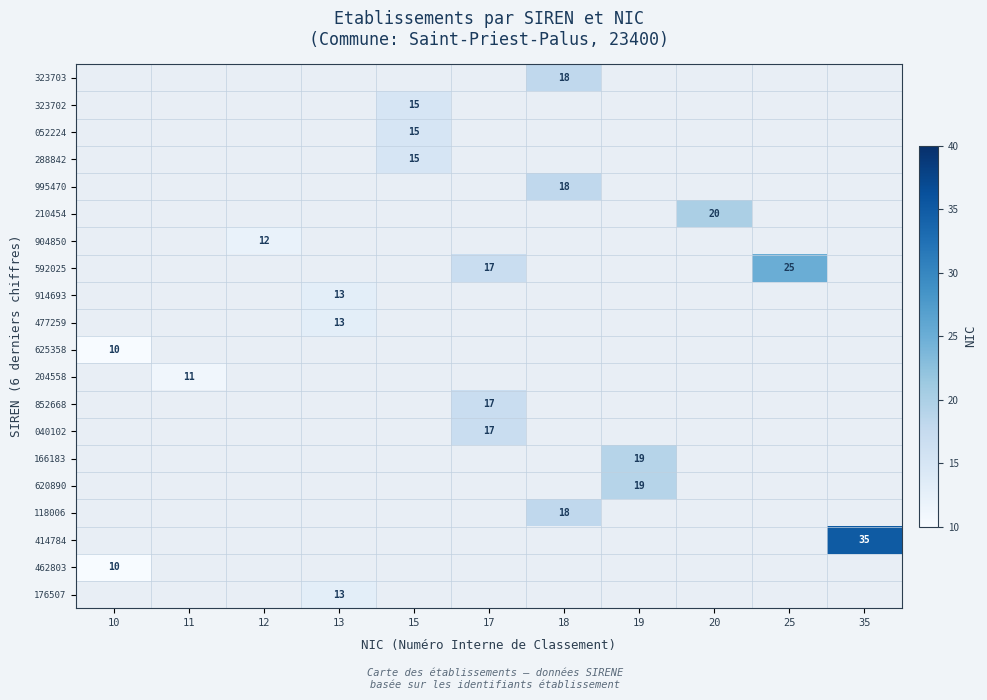

The 052224 series shows 24 at 15. True or false?

False